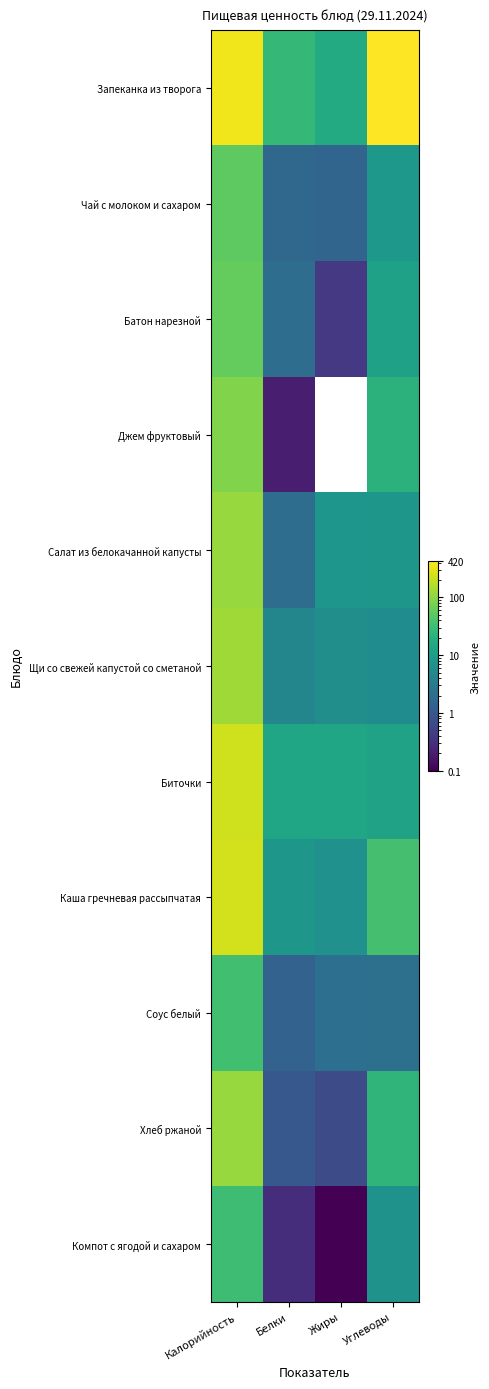

What is the maximum value shown in the chart?

420.0